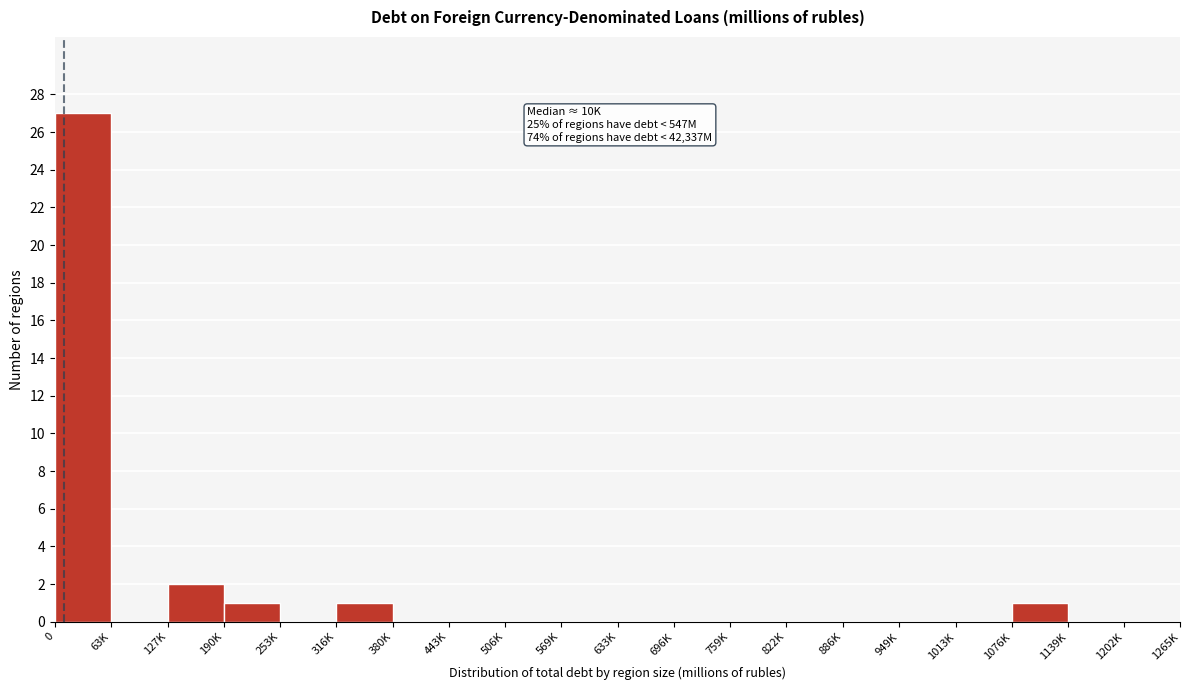

Reading left to right, transcribe all the data shown in this chart.

0=27	63K=0	127K=2	190K=1	253K=0	316K=1	380K=0	443K=0	506K=0	569K=0	633K=0	696K=0	759K=0	822K=0	886K=0	949K=0	1013K=0	1076K=1	1139K=0	1202K=0